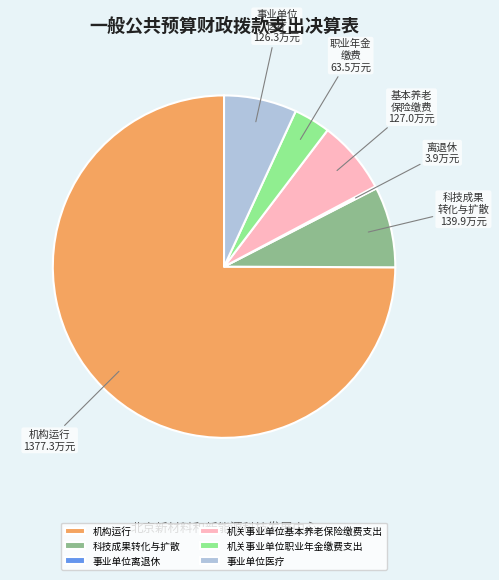

True or false: 机构运行 accounts for 81% of the total.

False